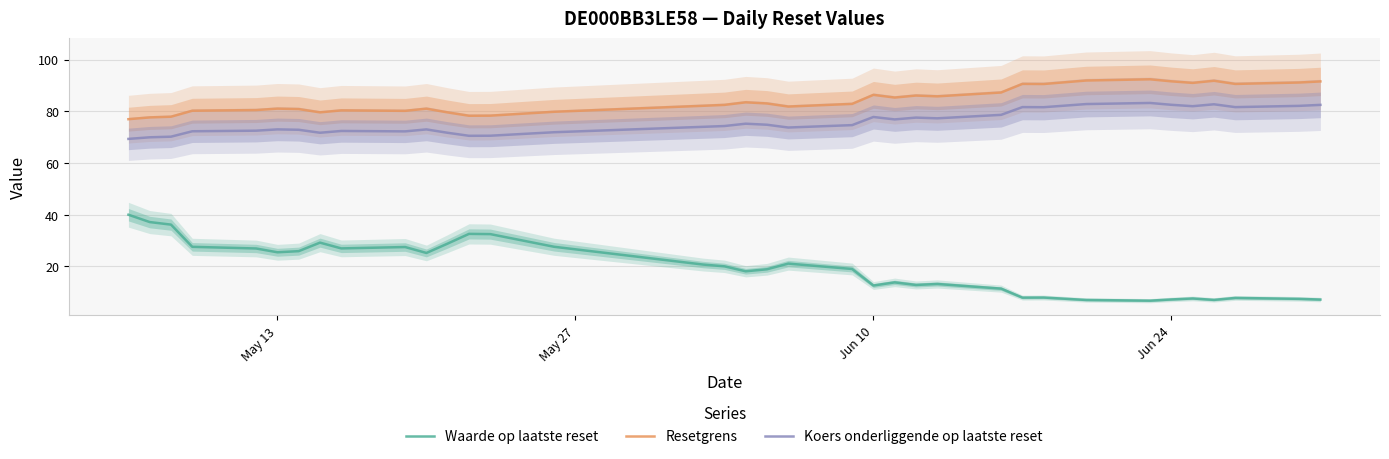

The value of Koers onderliggende op laatste reset at Jun 24 is 18.1. True or false?

False